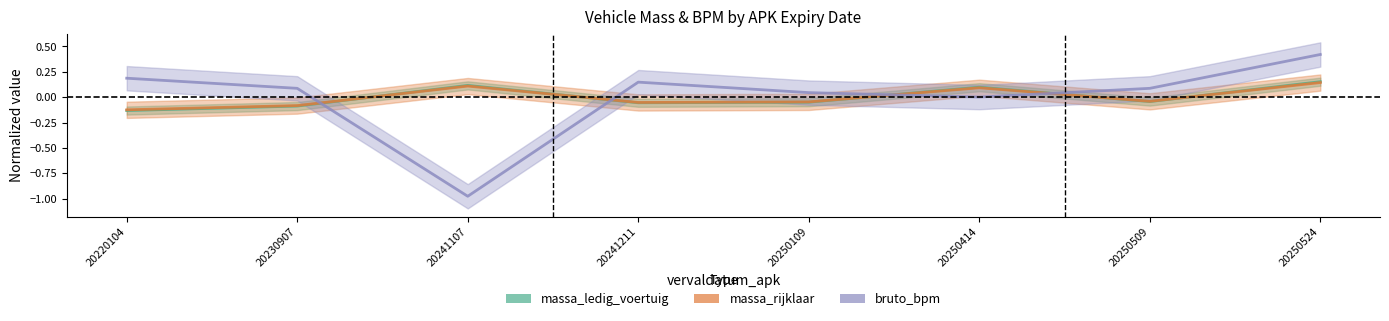

Which has a higher value, 20250414 or 20250109?

20250414